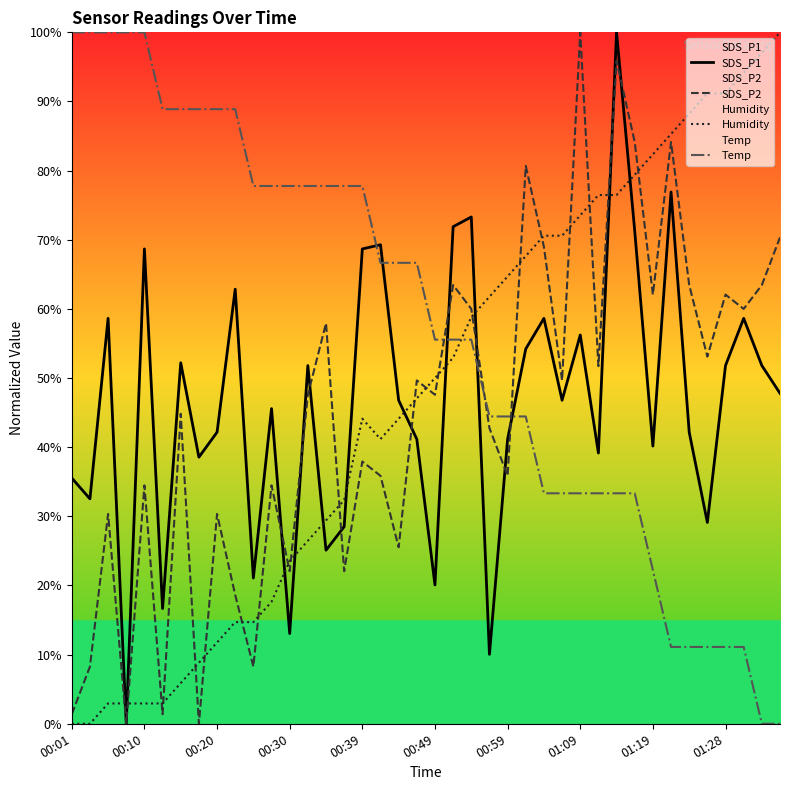

Which category has the highest value in the SDS_P1 series?

30